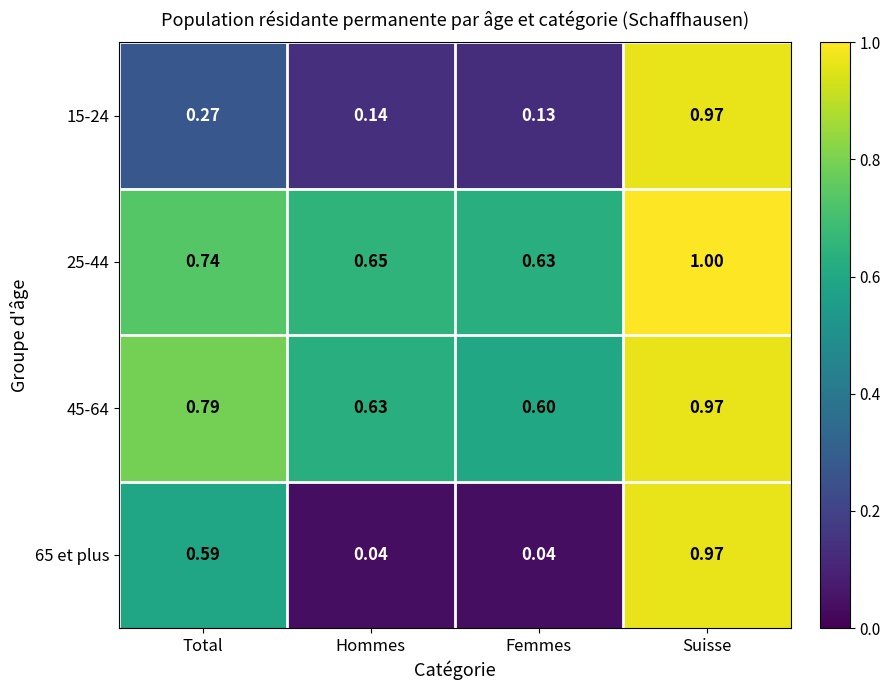

What is the difference between the highest and lowest values at Femmes?

0.6